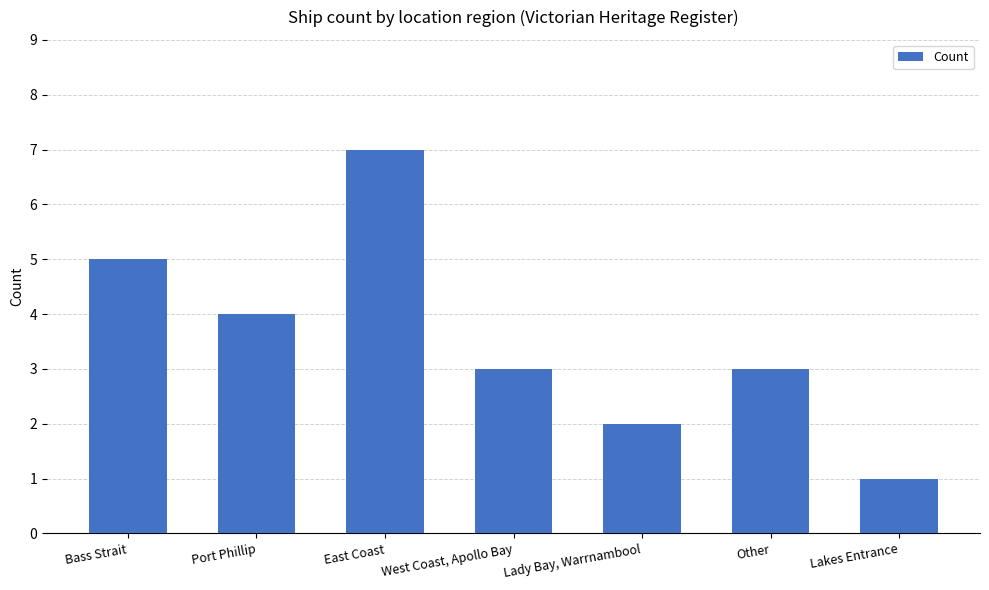

What is the label of the 2nd bar from the right?

Other